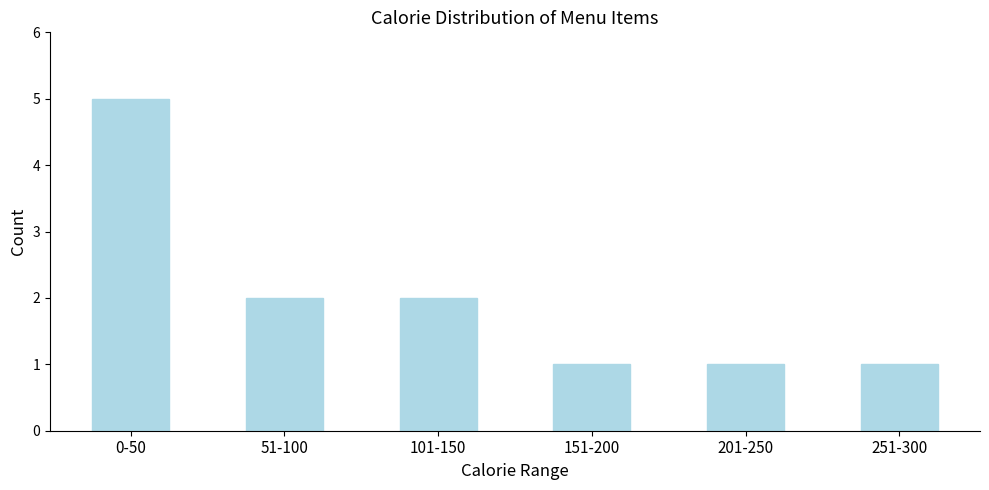

Reading left to right, what are all the values shown in this chart?

0-50=5	51-100=2	101-150=2	151-200=1	201-250=1	251-300=1